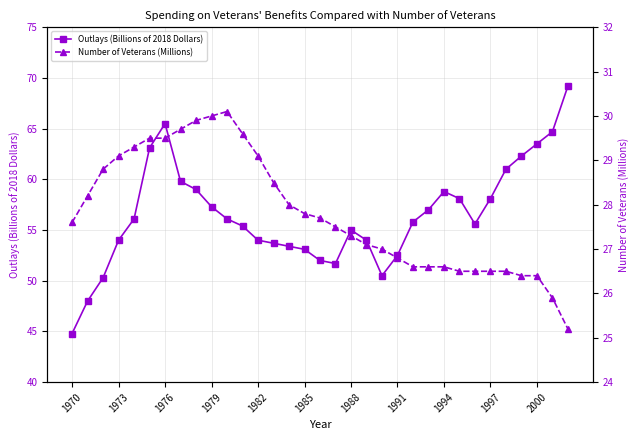

What is the total value across all series at 29?

88.7